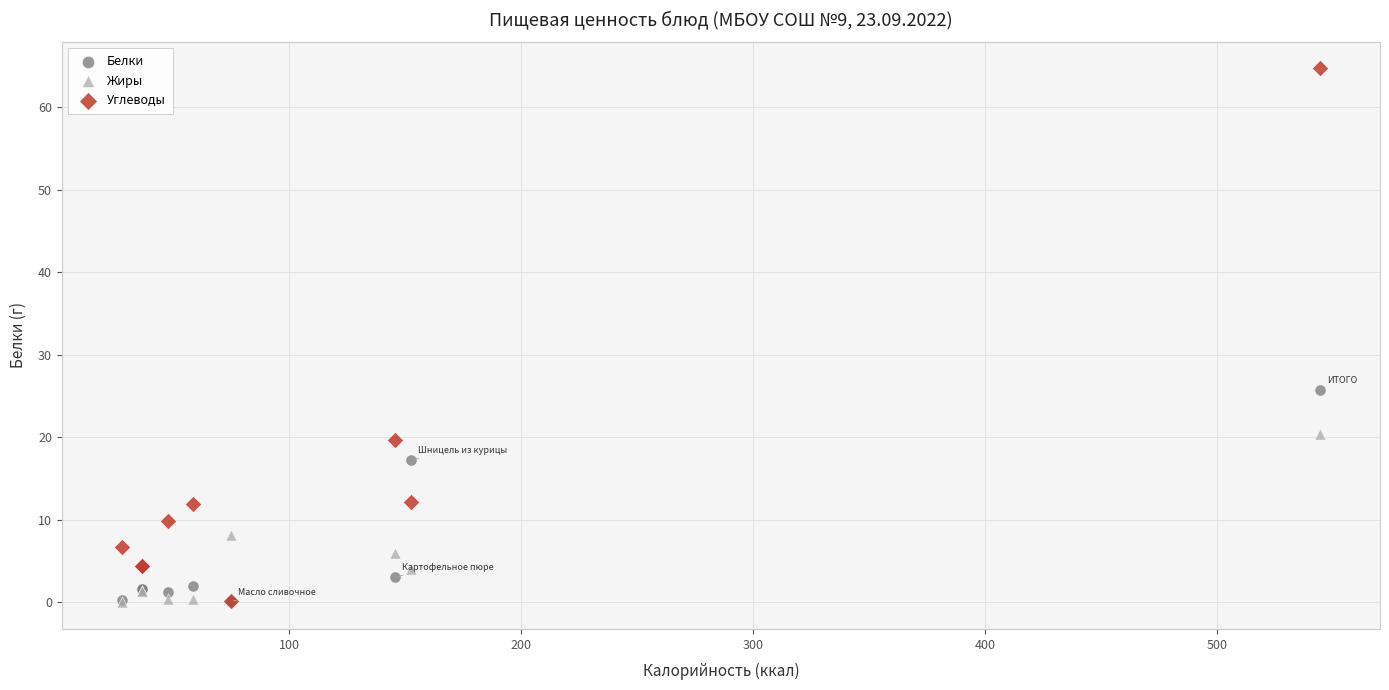

In the Углеводы series, what Y value is closest to 32?

19.7